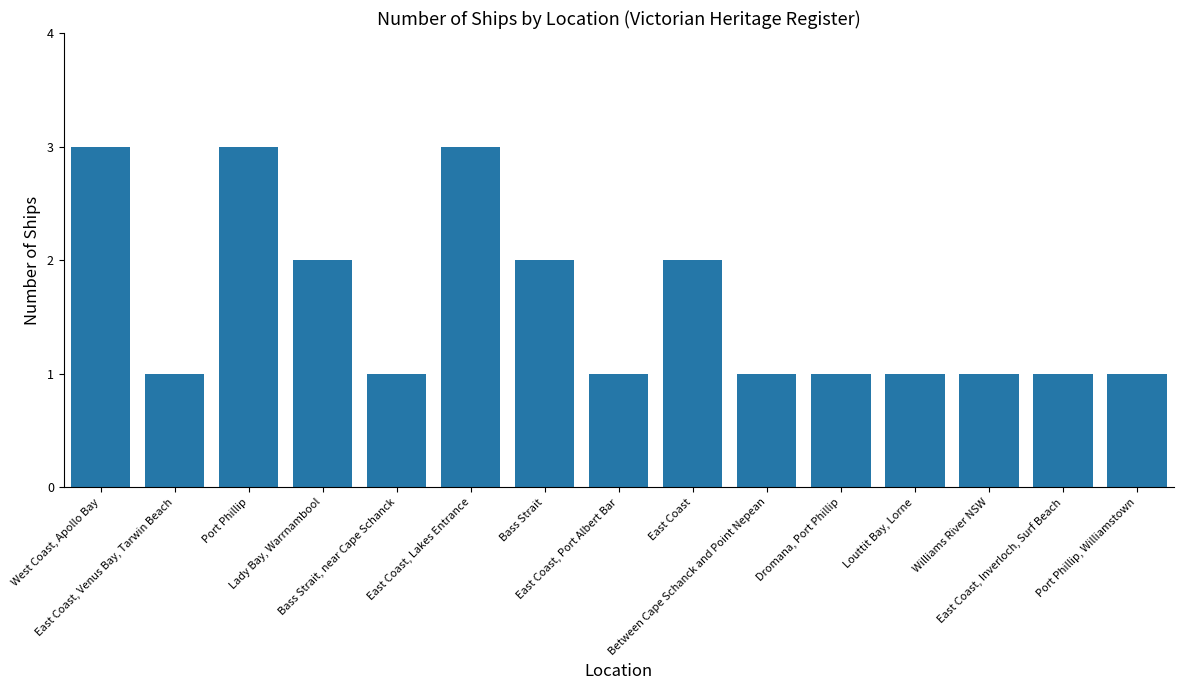

How many bars are there in total?

15